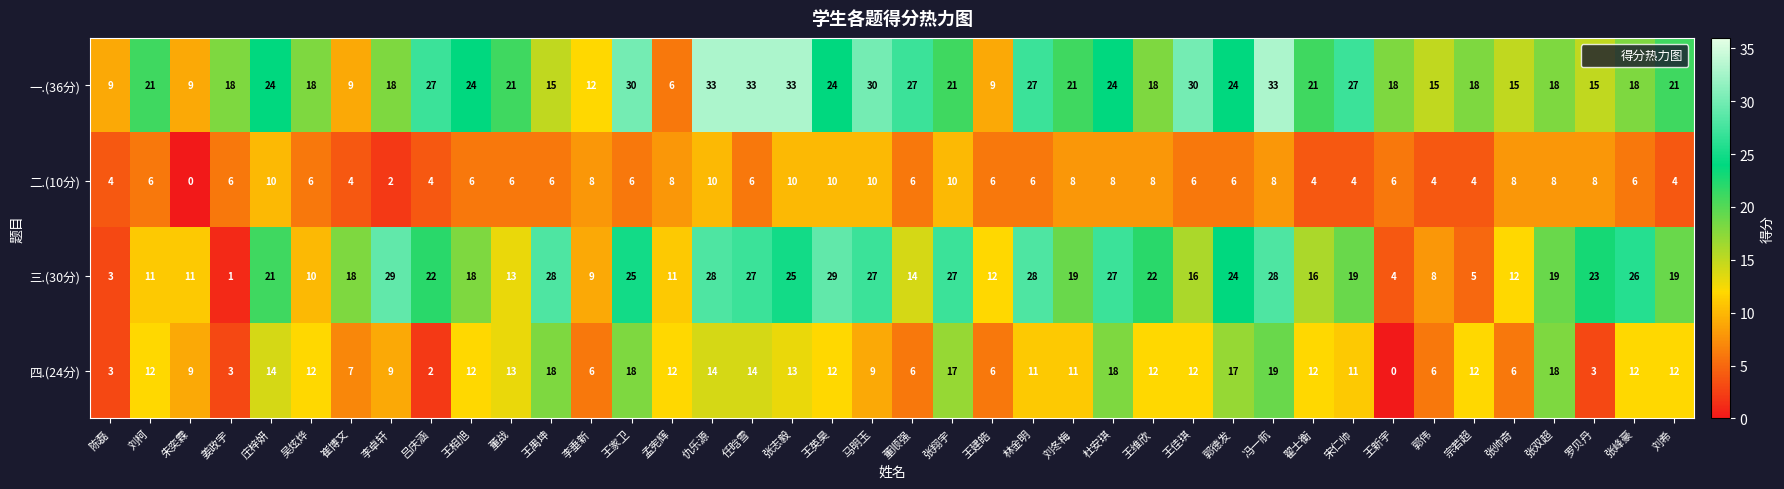

Is it true that 二.(10分) equals 10 at 仇乐源?

True